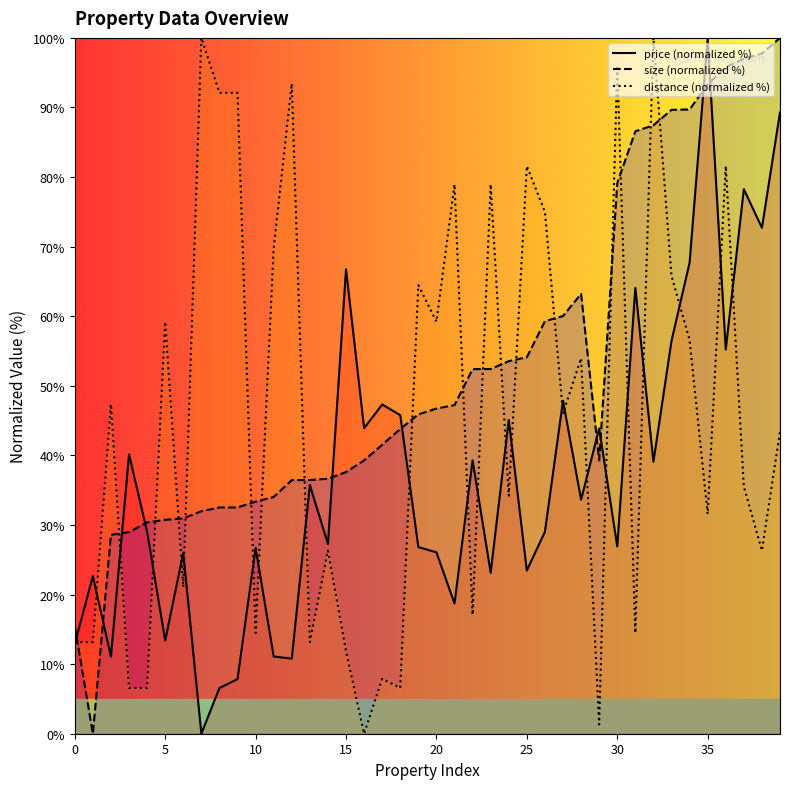

What is the total value across all series at 17?

96.7